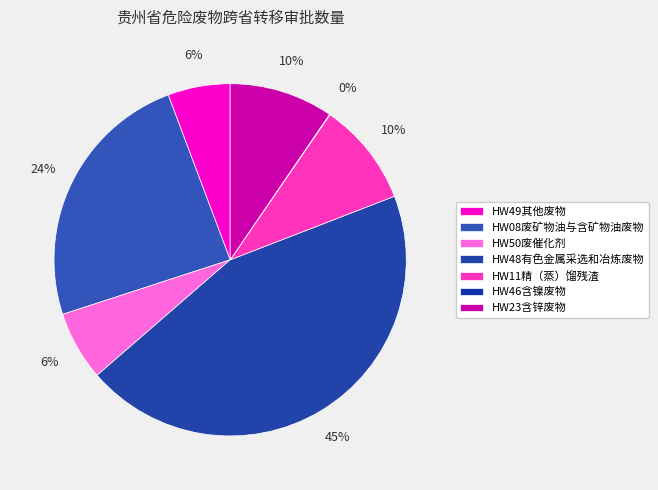

What portion of the pie excludes HW48有色金属采选和冶炼废物?

55.5%